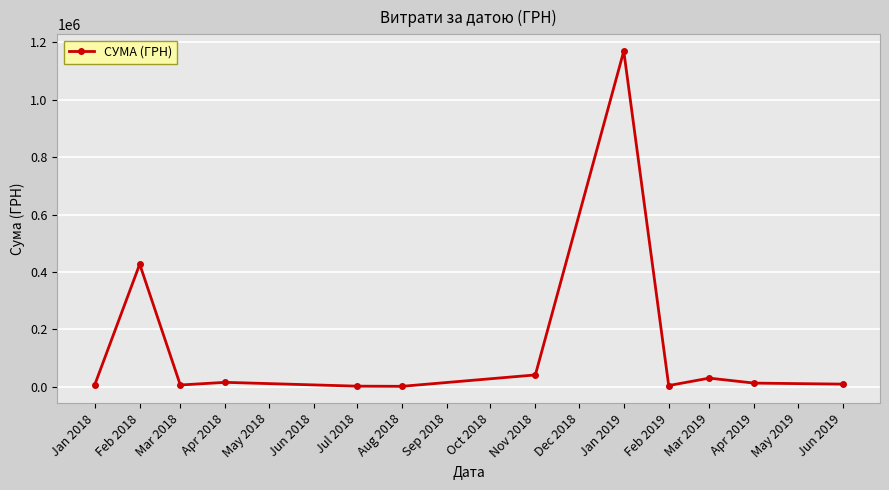

Which has a higher value, Nov 2018 or Feb 2018?

Feb 2018